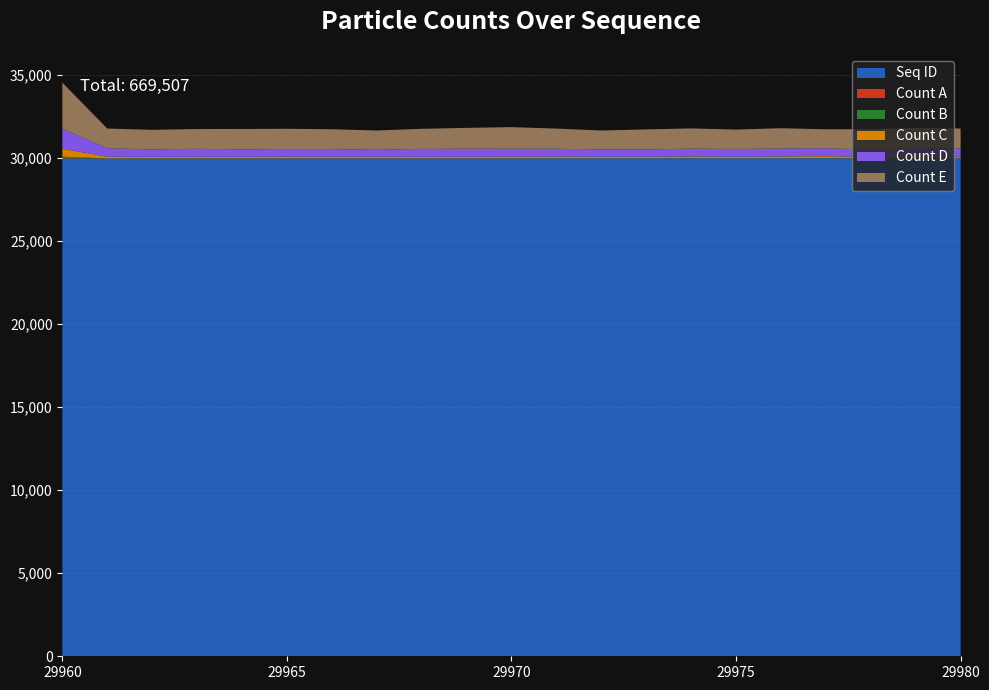

Does the chart have visible grid lines?

Yes